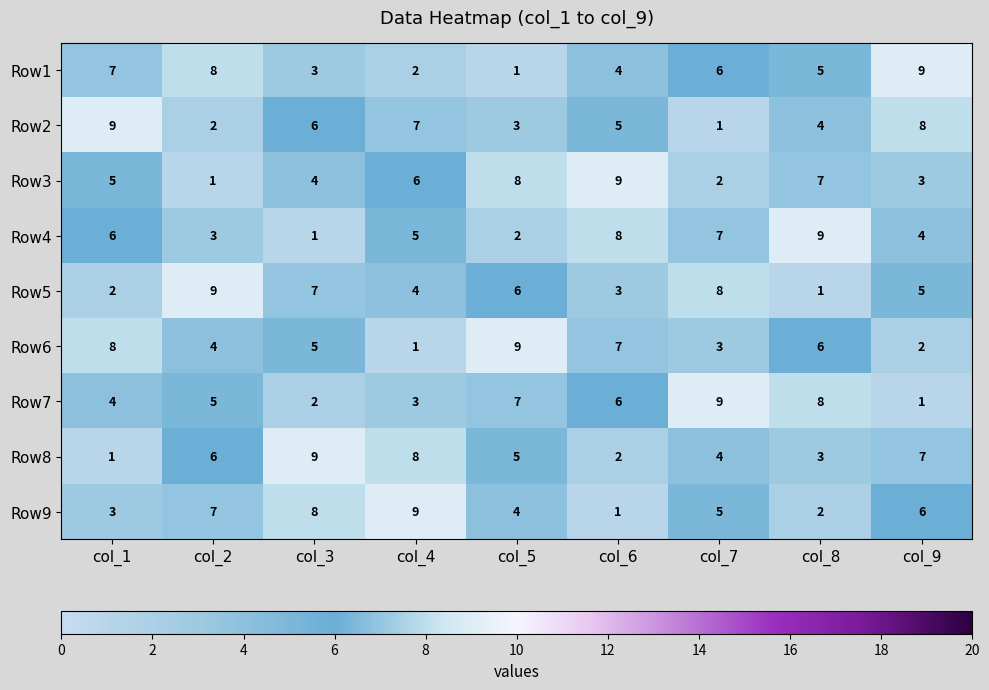

At col_3, list the series in order from largest to smallest.

Row8, Row9, Row5, Row2, Row6, Row3, Row1, Row7, Row4